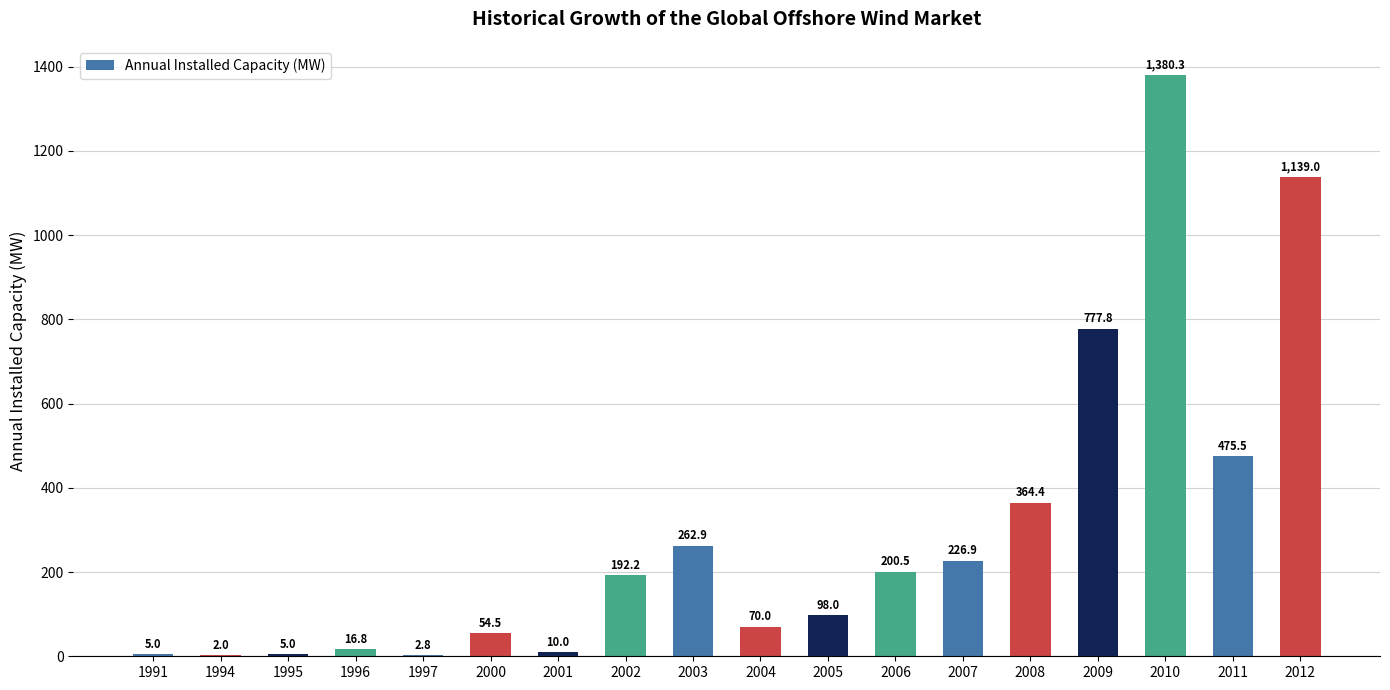

Reading left to right, extract all data points from this chart.

5.0	2.0	5.0	16.8	2.8	54.5	10.0	192.2	262.9	70.0	98.0	200.5	226.9	364.4	777.8	1380.3	475.5	1139.0